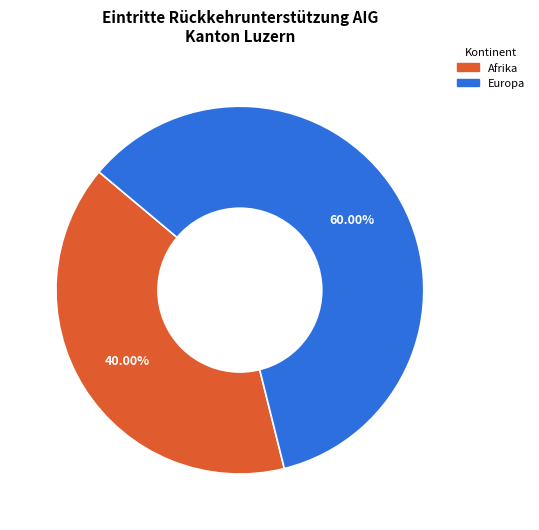

Does any single category account for the majority?

Yes